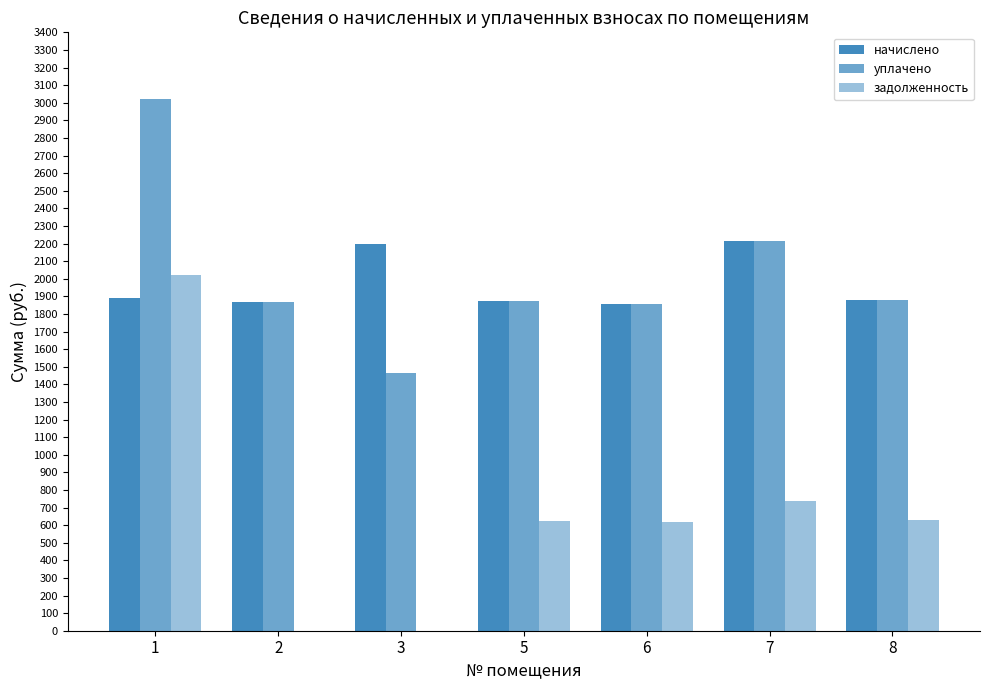

Which series changed the most between 1 and 3?

задолженность